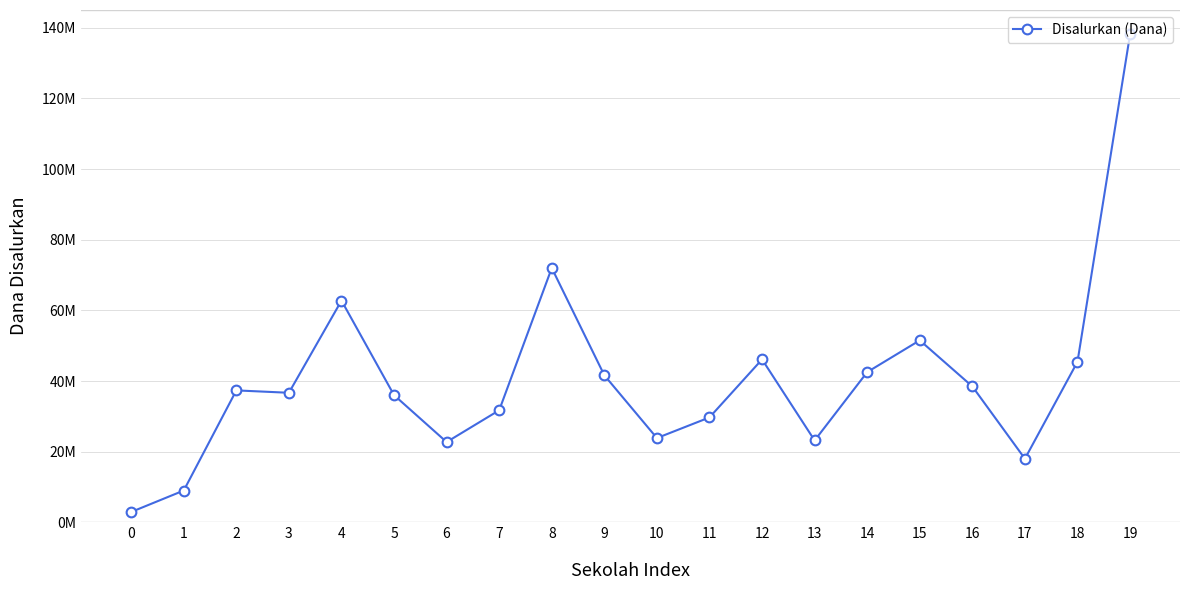

The chart shows a value of 93546036 at 4. True or false?

False